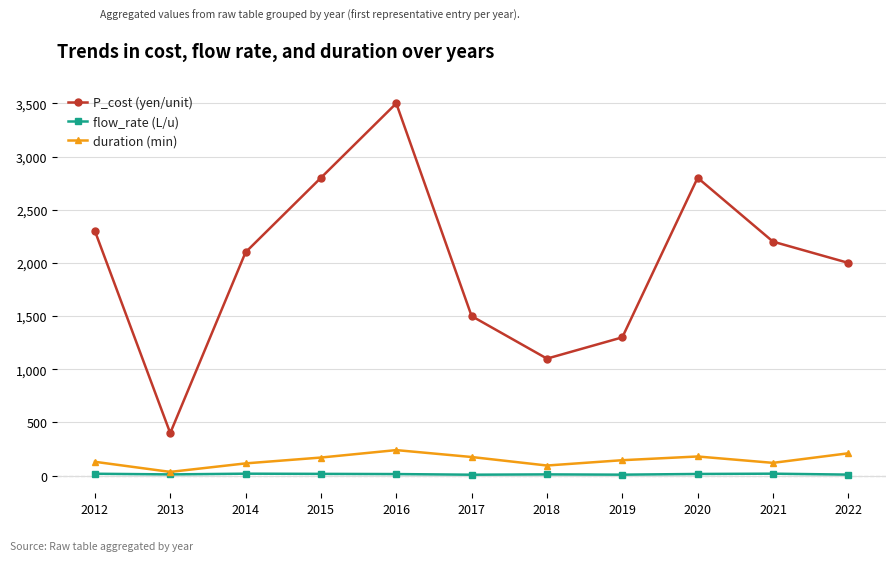

What are all the series names shown in the legend?

P_cost (yen/unit), flow_rate (L/u), duration (min)